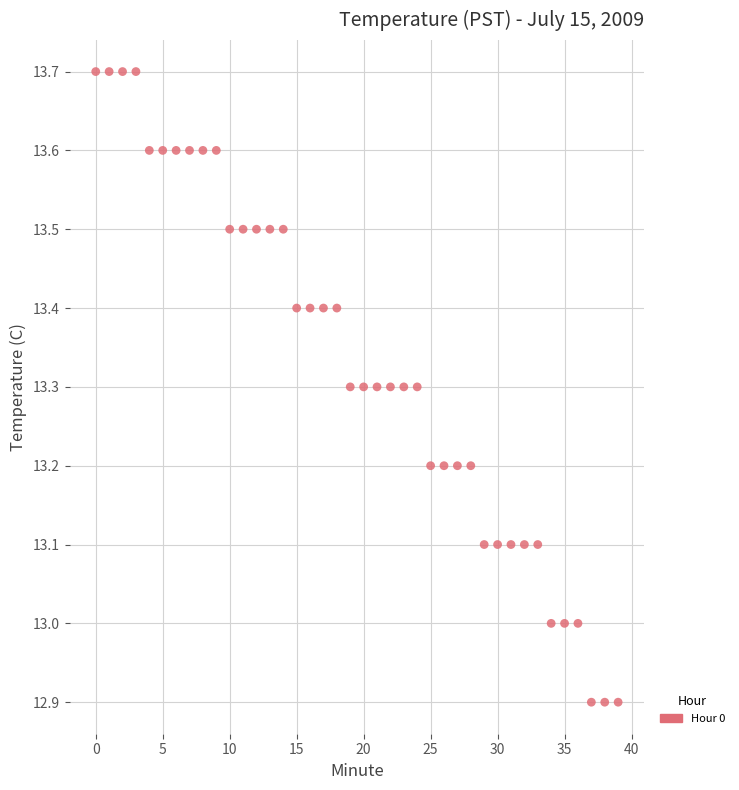

What is the range of Y values (max minus min)?

0.8